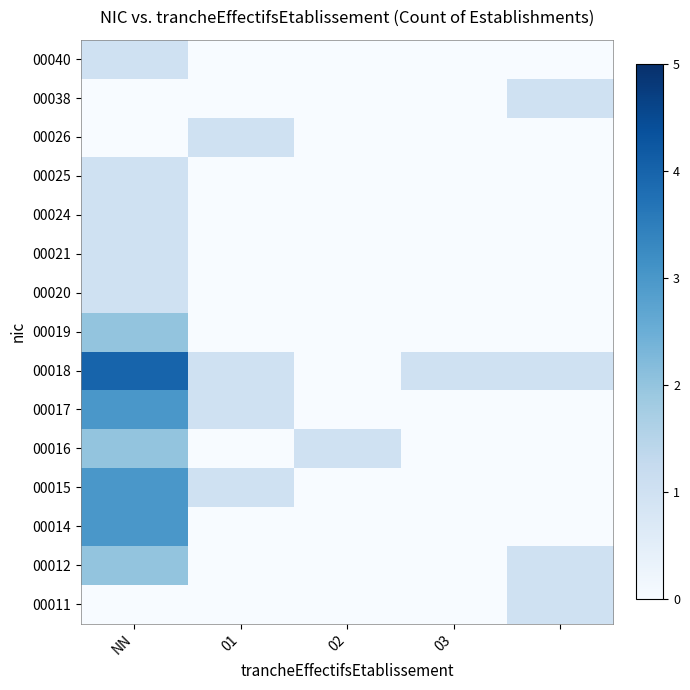

Rank the series by their maximum value, from lowest to highest.

00011, 00020, 00021, 00024, 00025, 00026, 00038, 00040, 00012, 00016, 00019, 00014, 00015, 00017, 00018